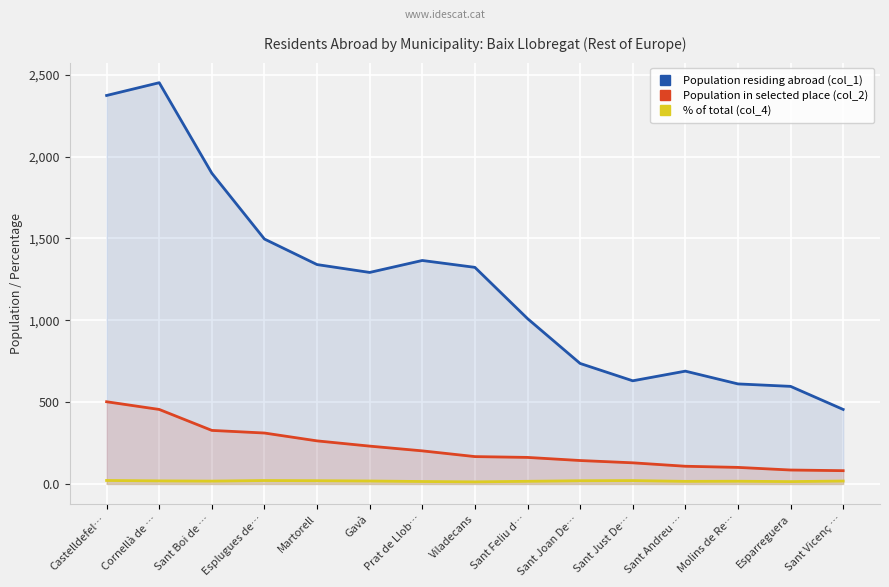

Which category has the lowest value across all series?

Viladecans